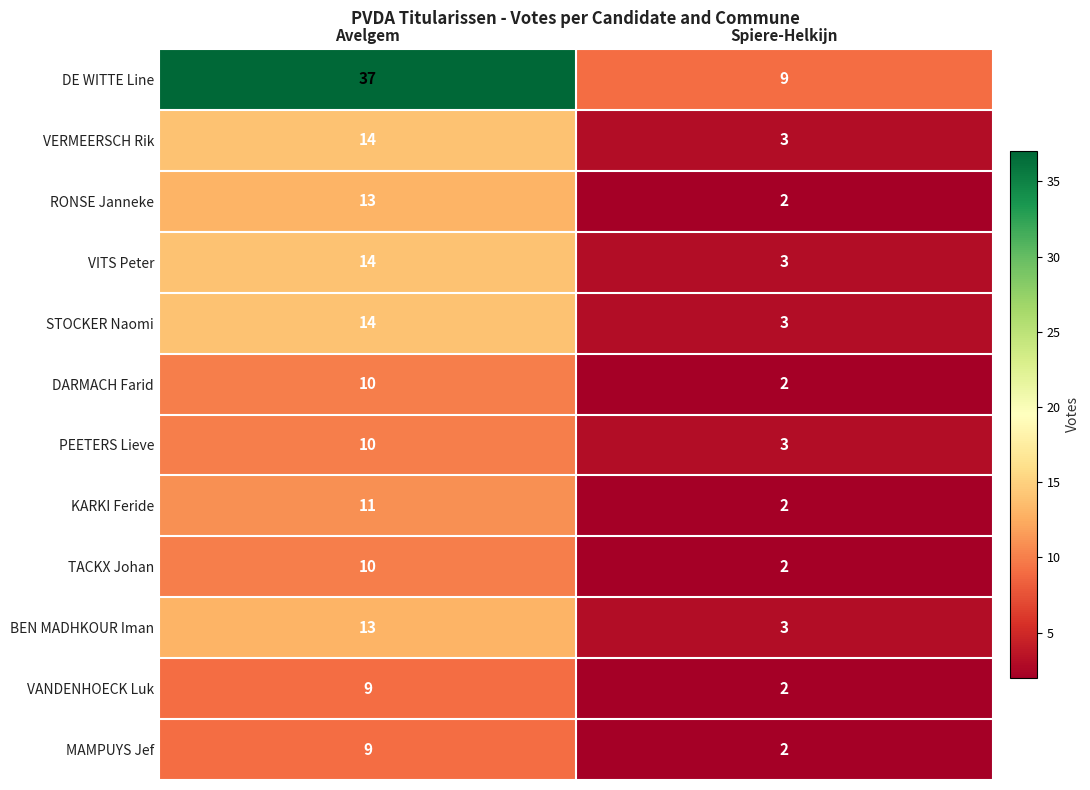

What is the total value across all series at Spiere-Helkijn?

36